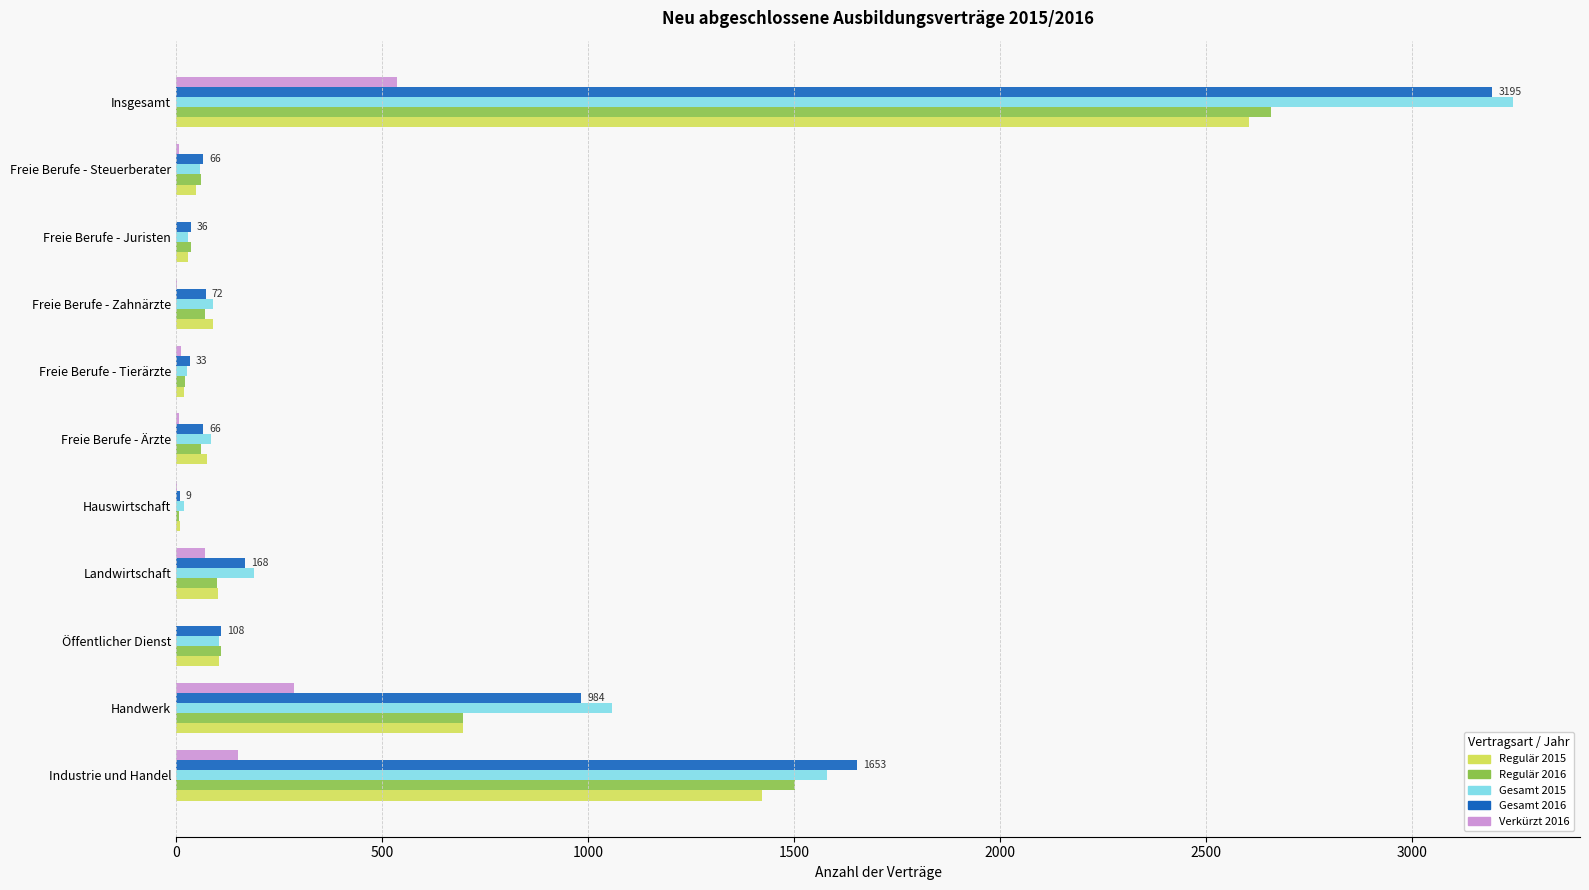

What value does the Gesamt 2015 series have at Öffentlicher Dienst?

105